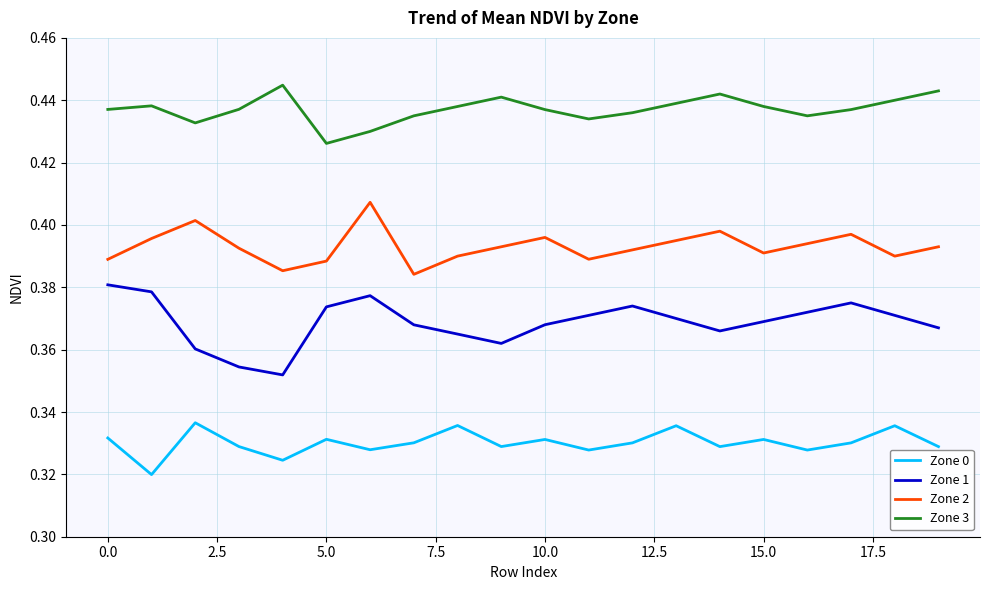

True or false: Zone 1 and Zone 3 intersect in this chart.

False